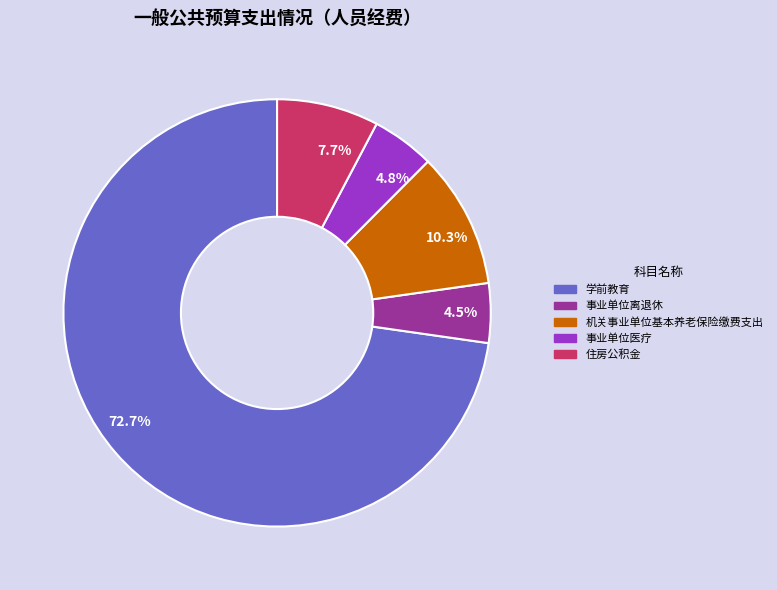

To the nearest percent, what is the average slice percentage?

20%